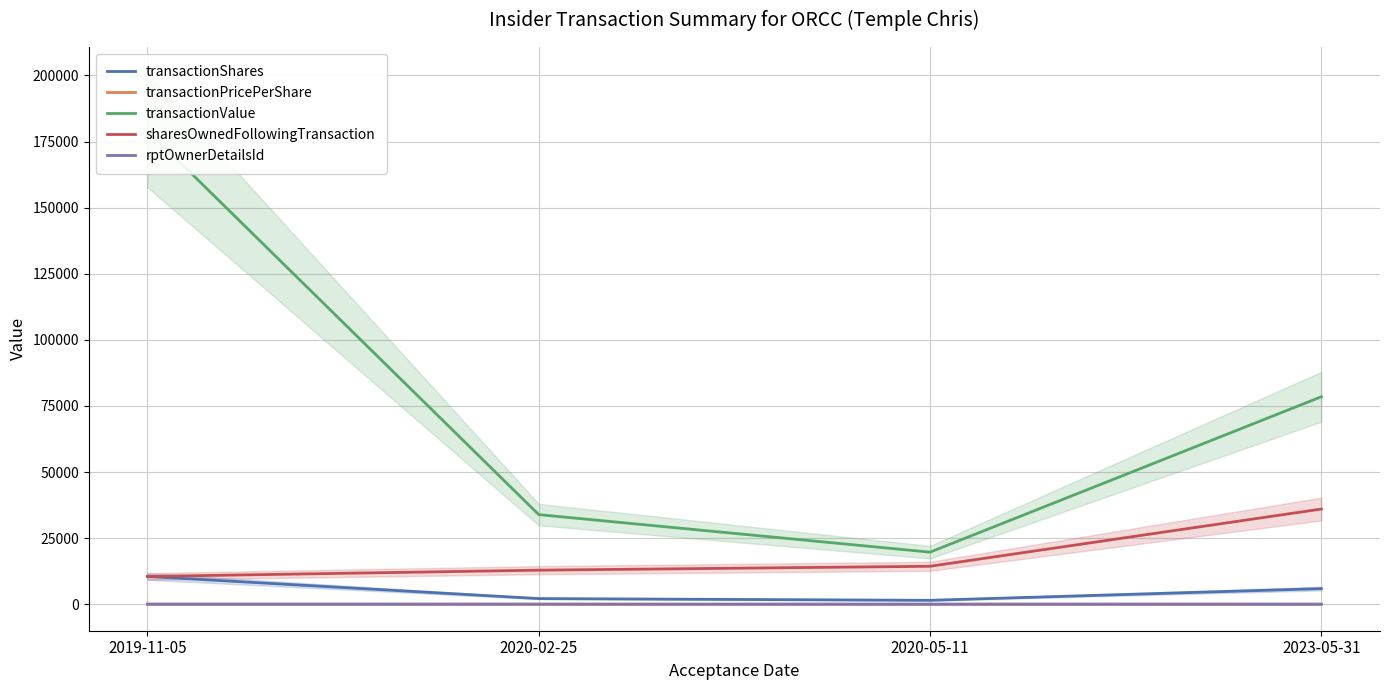

What are all the series names shown in the legend?

transactionShares, transactionPricePerShare, transactionValue, sharesOwnedFollowingTransaction, rptOwnerDetailsId